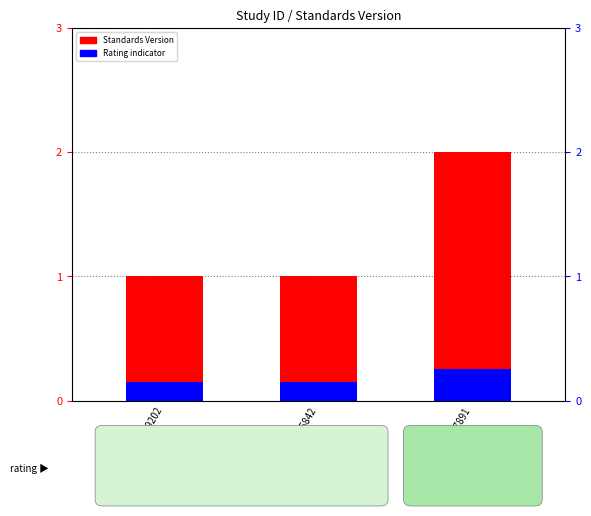

What is the value of the Rating indicator bar at the 3rd from the left?

0.2